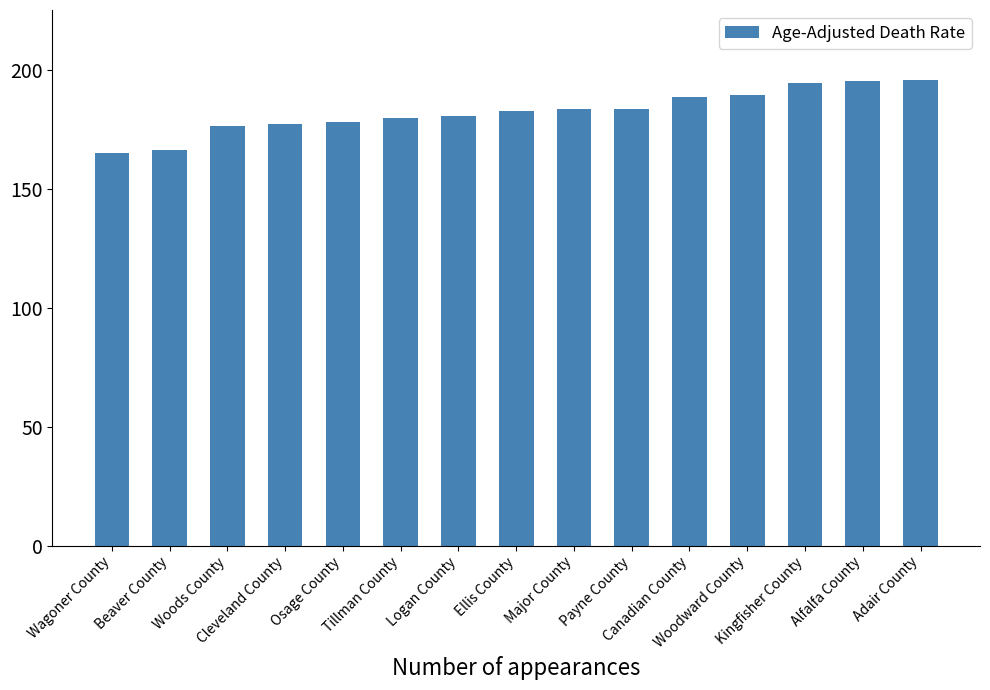

Approximately how many times larger is the value at Payne County compared to Tillman County?

1.0